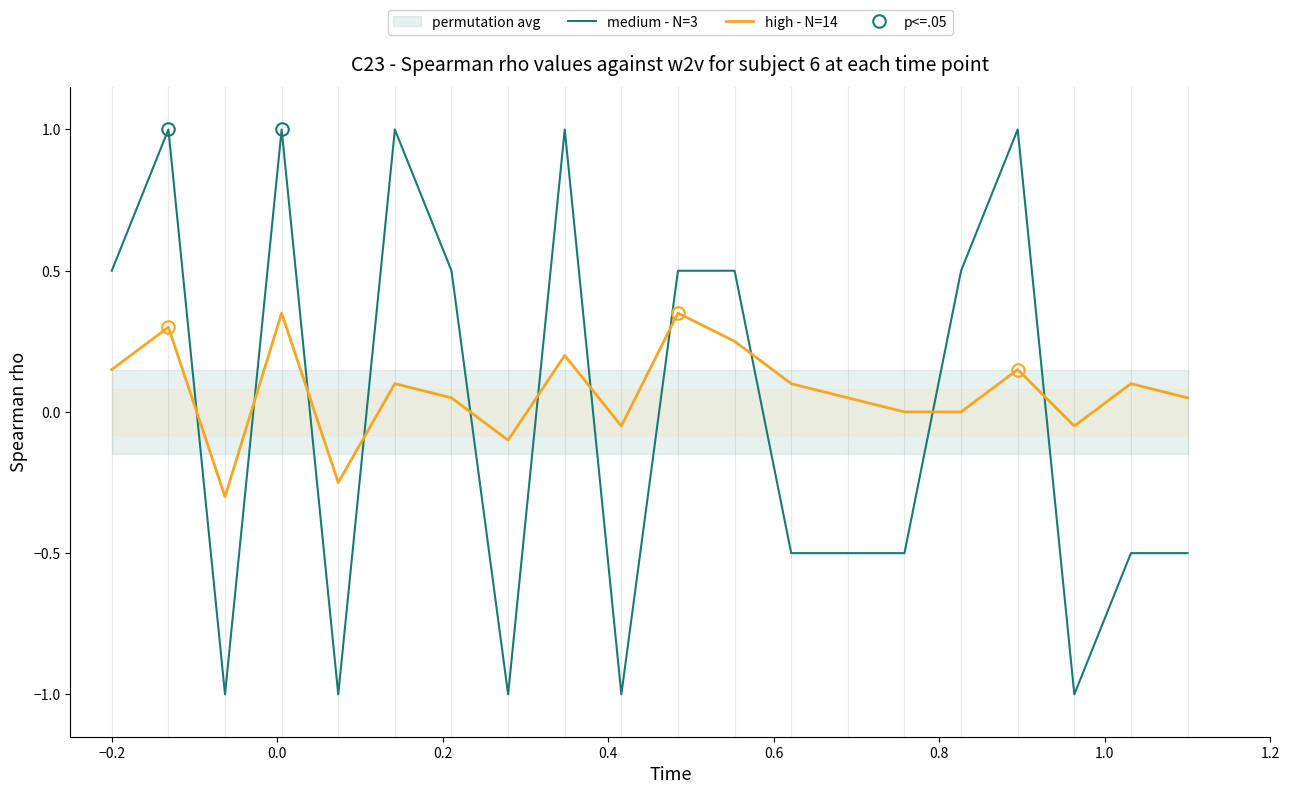

List the series in order of their peak value, lowest first.

high - N=14, medium - N=3